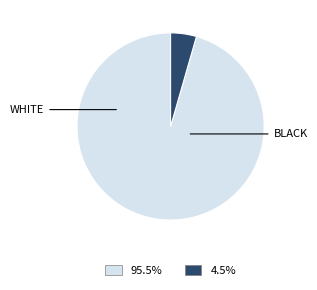

Is there any slice that represents more than half of the pie?

Yes